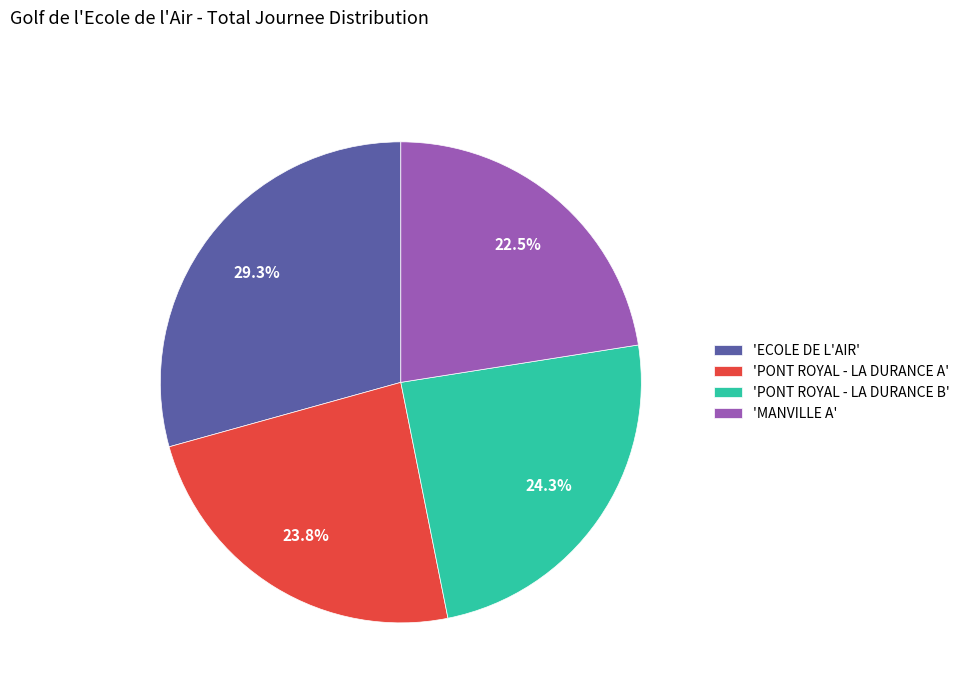

Which slice is the largest?

'ECOLE DE L'AIR'